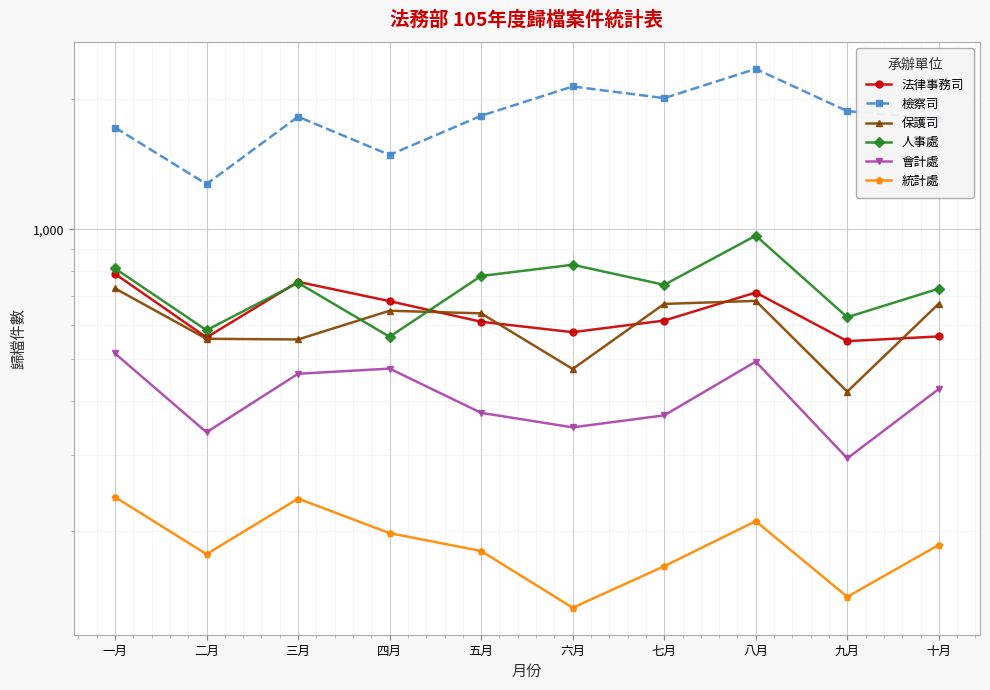

What is the difference between the second highest and minimum values in the 法律事務司 series?

205